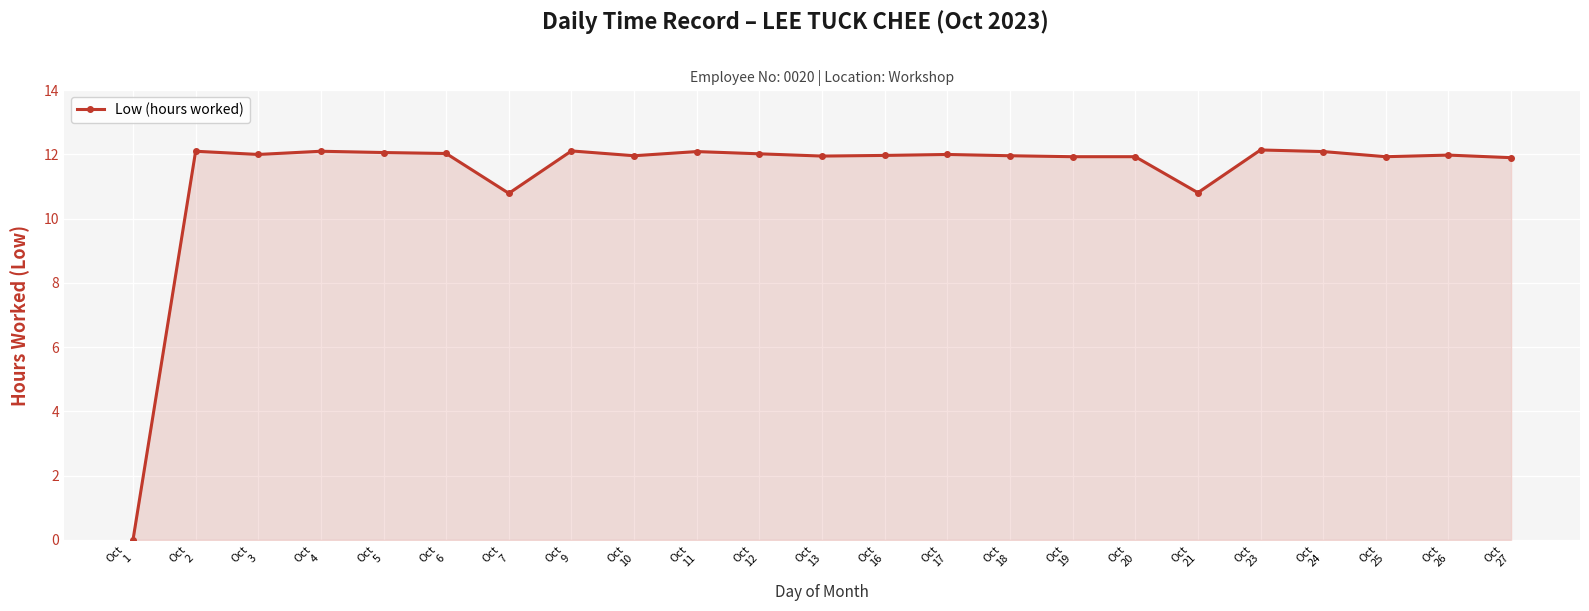

True or false: the data has more than 1 interior local peaks.

True